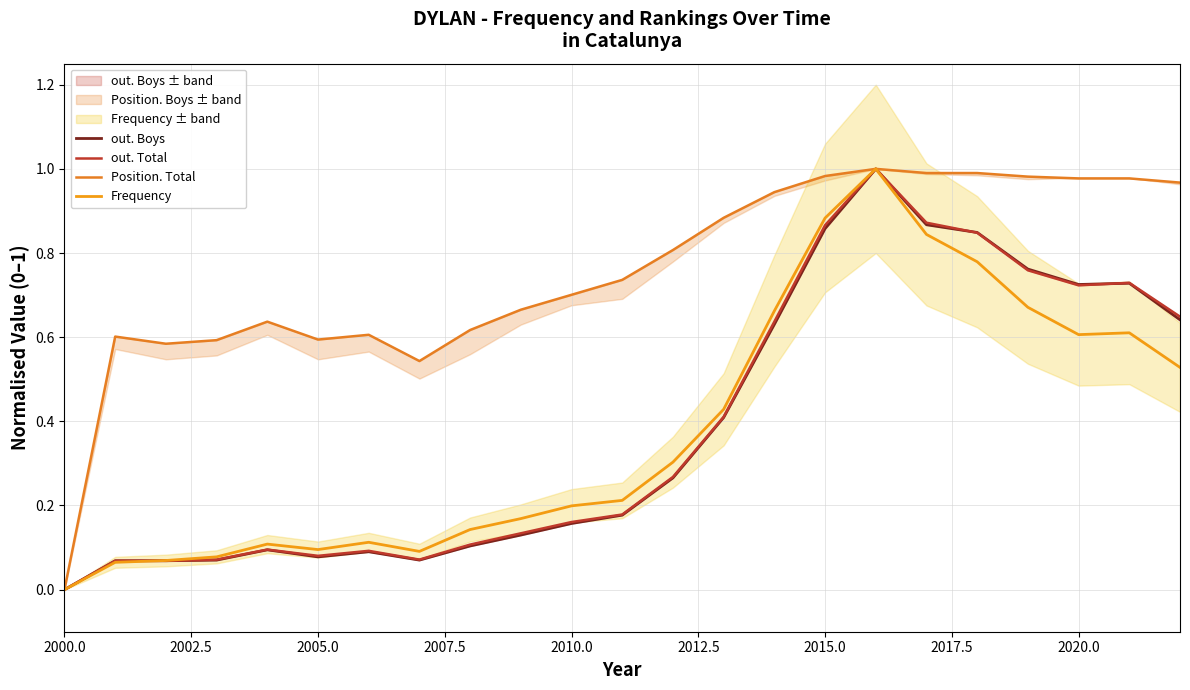

How many series are shown in this chart?

4